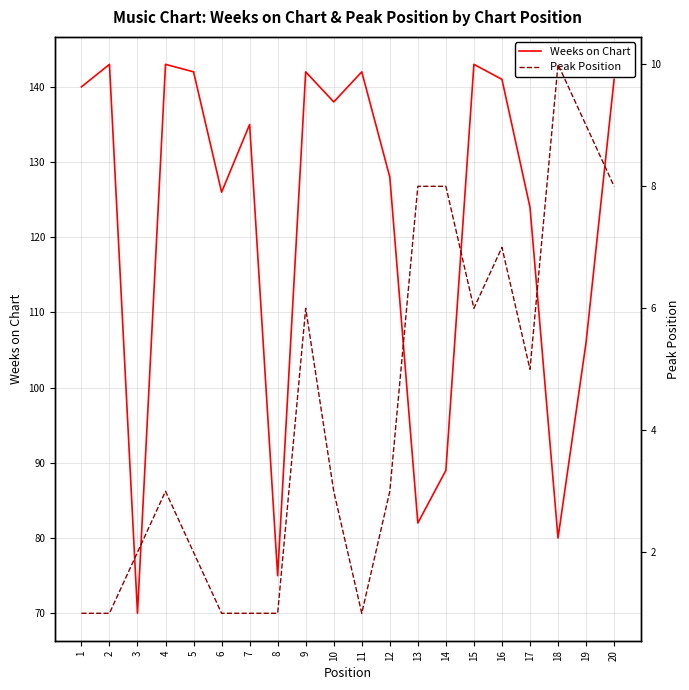

What are all the series names shown in the legend?

Weeks on Chart, Peak Position